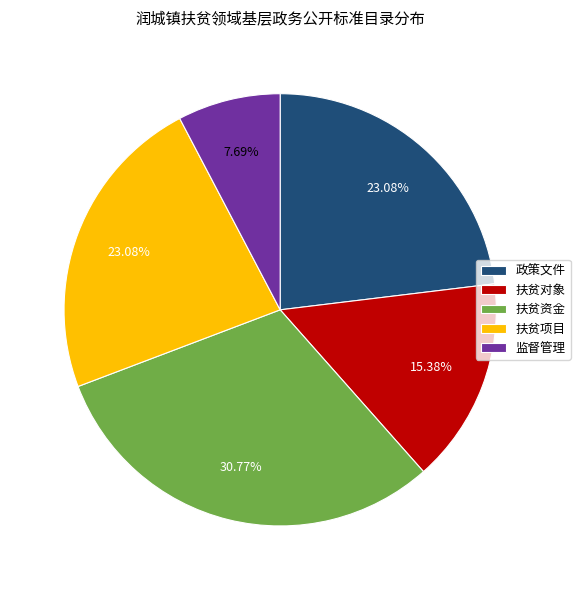

To the nearest percent, what is the difference between the largest and smallest slice percentages?

23%